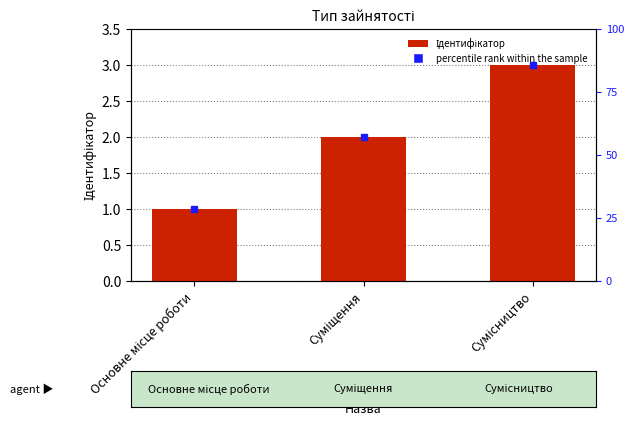

What position from the right is Суміщення?

2